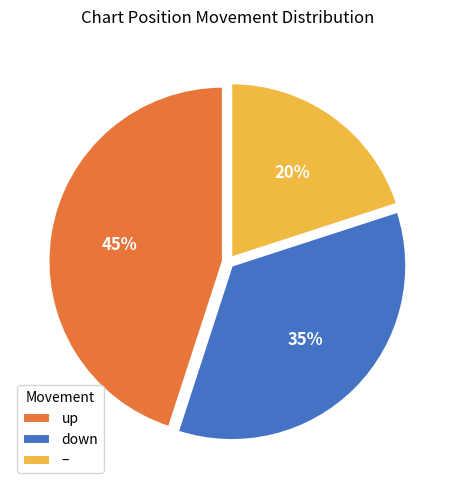

Does down account for over 50% of the chart?

No